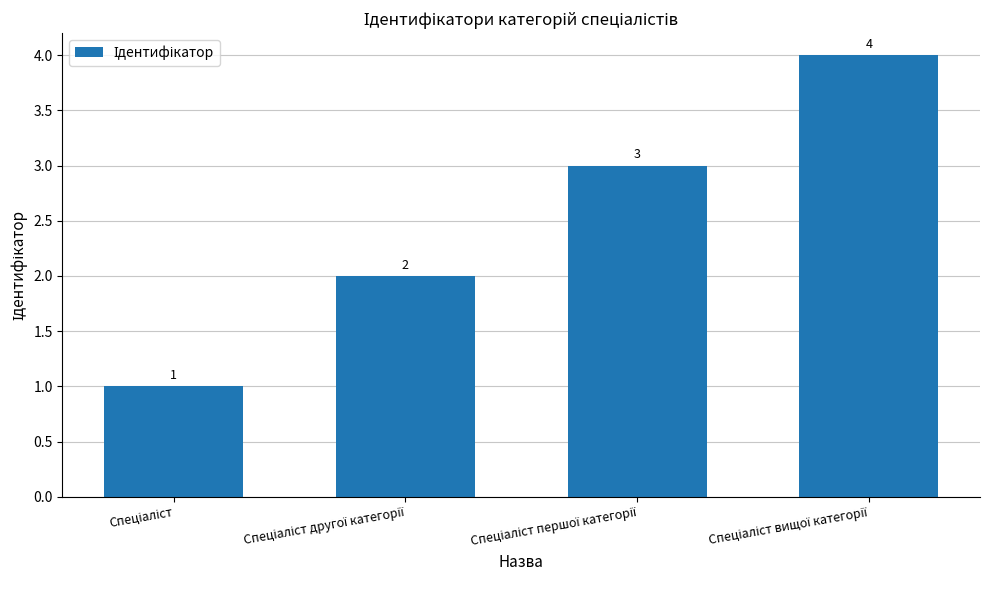

What is the difference between the maximum and minimum values?

3